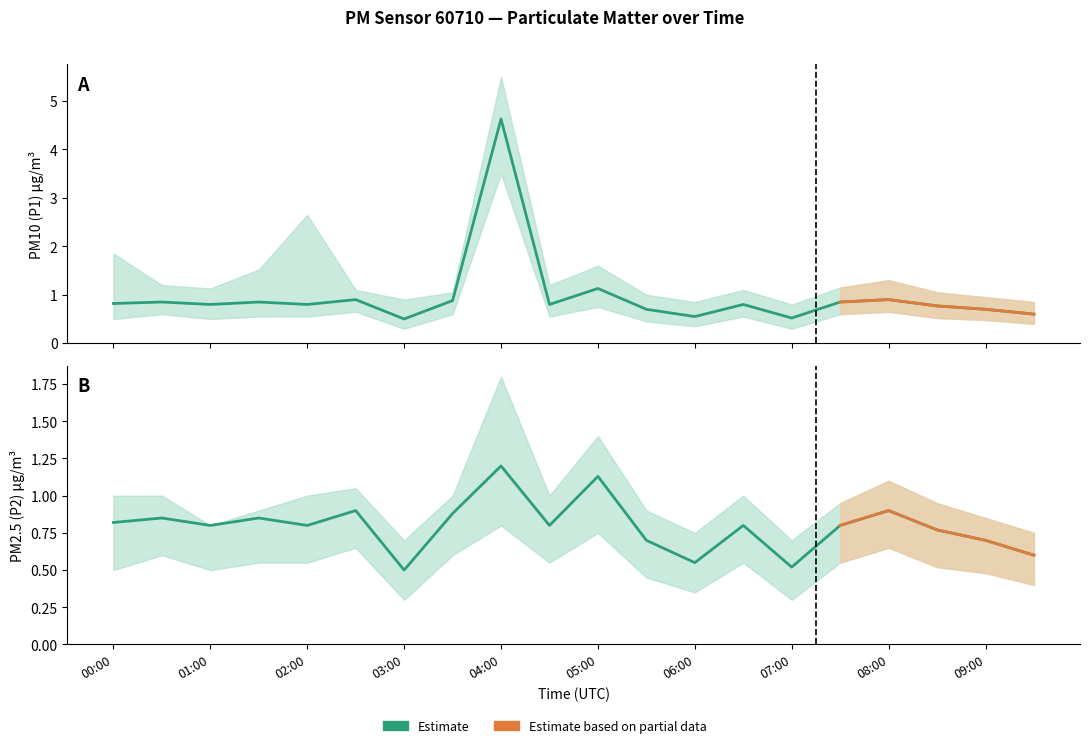

Between 08:00 and 03:30, which is larger?

08:00